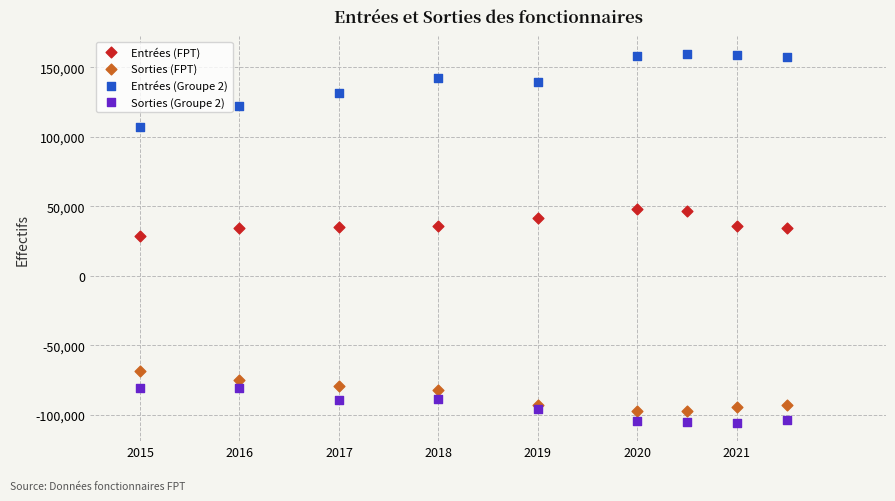

Which series contains the highest Y value?

Entrées (Groupe 2)